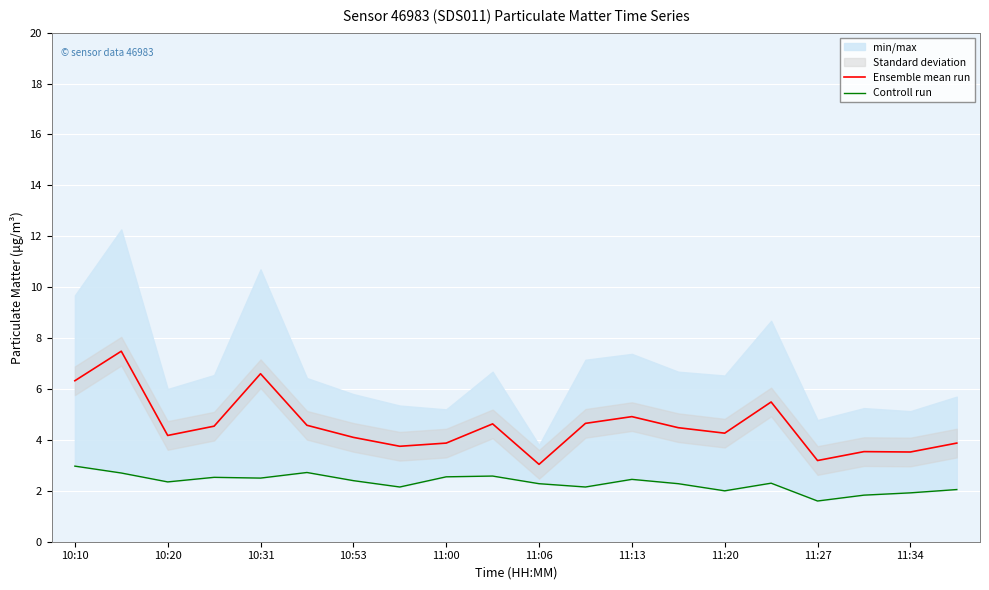

True or false: Controll run and Ensemble mean run intersect in this chart.

False